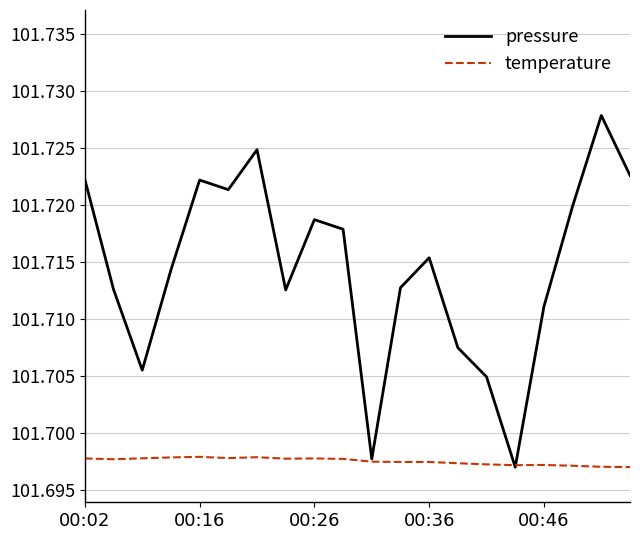

List the series in order of their peak value, highest first.

pressure, temperature